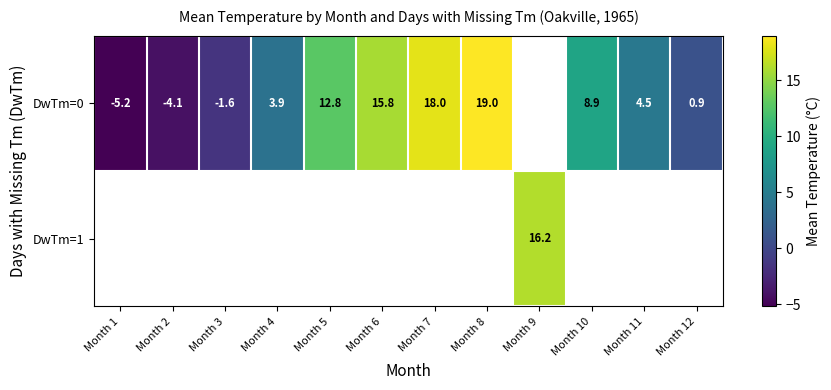

Is it true that DwTm=0 equals 0.9 at Month 12?

True